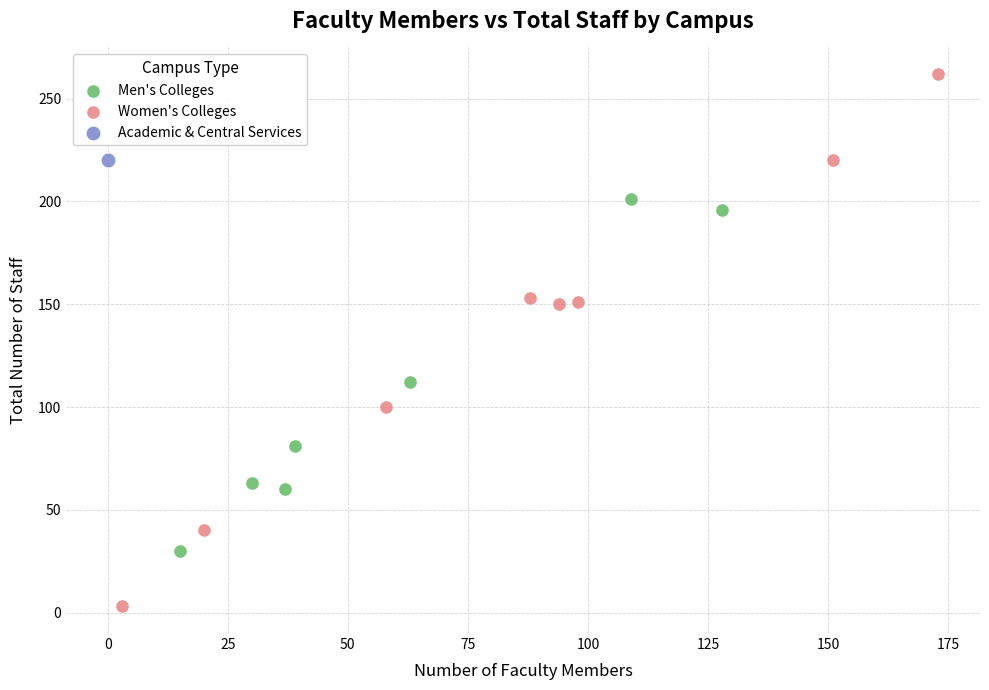

What are all the series names shown in the legend?

Men's Colleges, Women's Colleges, Academic & Central Services